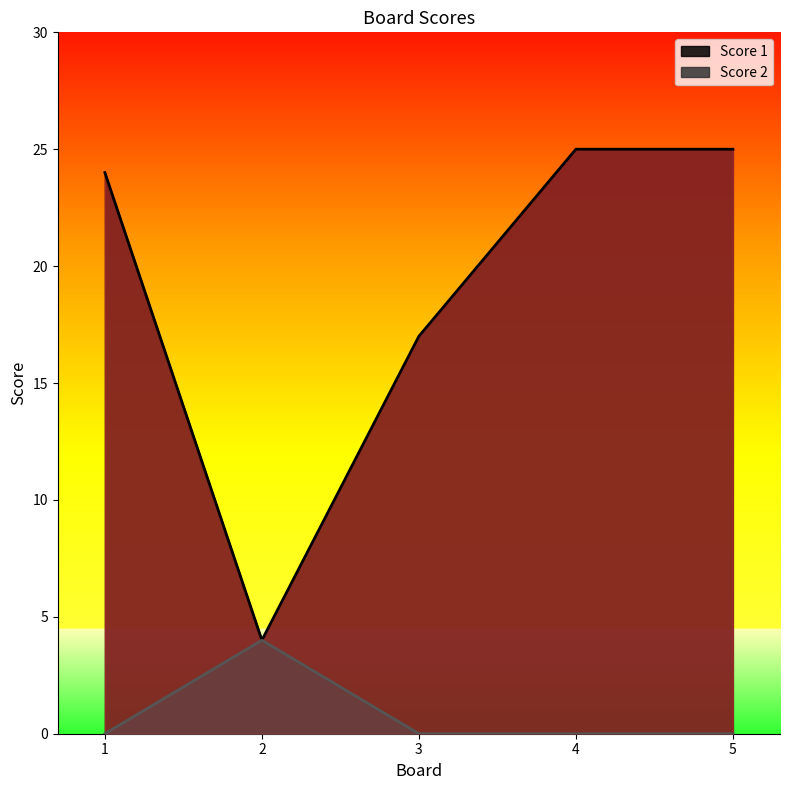

Reading left to right, extract all data points from this chart.

Score 1: 24	4	17	25	25
Score 2: 0	4	0	0	0